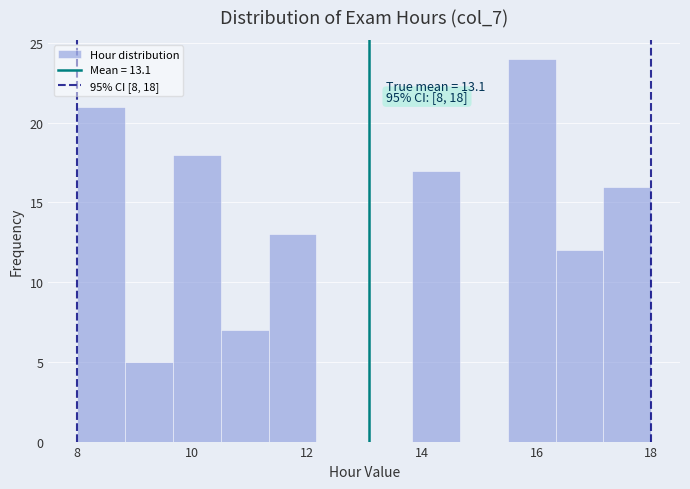

Which range on the x-axis has the tallest bar?

15.6 to 16.4